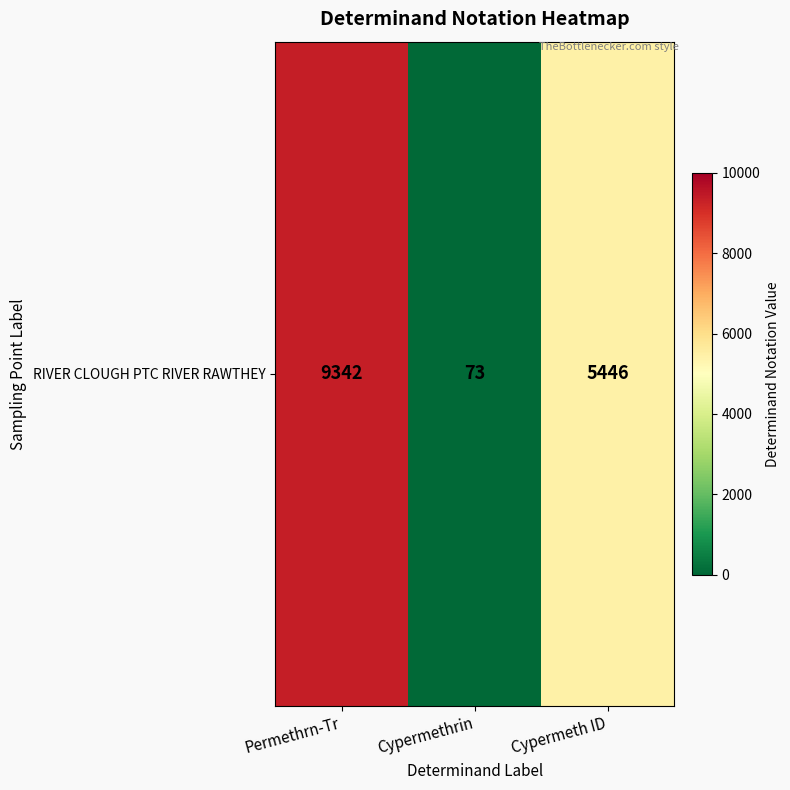

How many categories are shown in the chart?

3